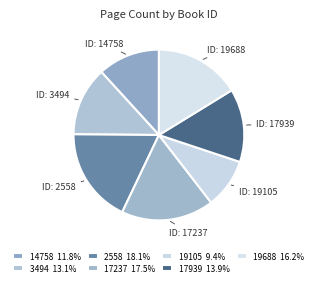

How many slices are in this pie chart?

7